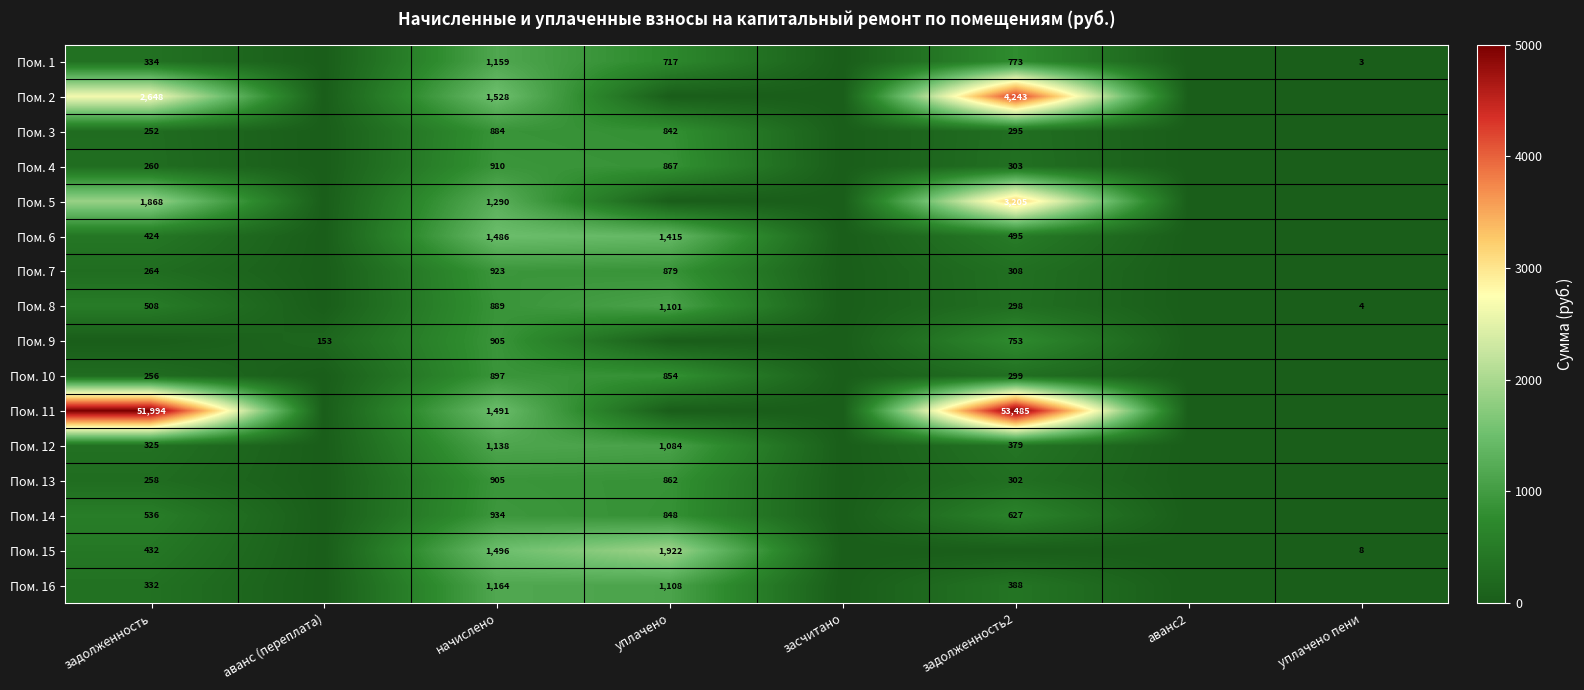

Which category has the lowest value across all series?

аванс (переплата)